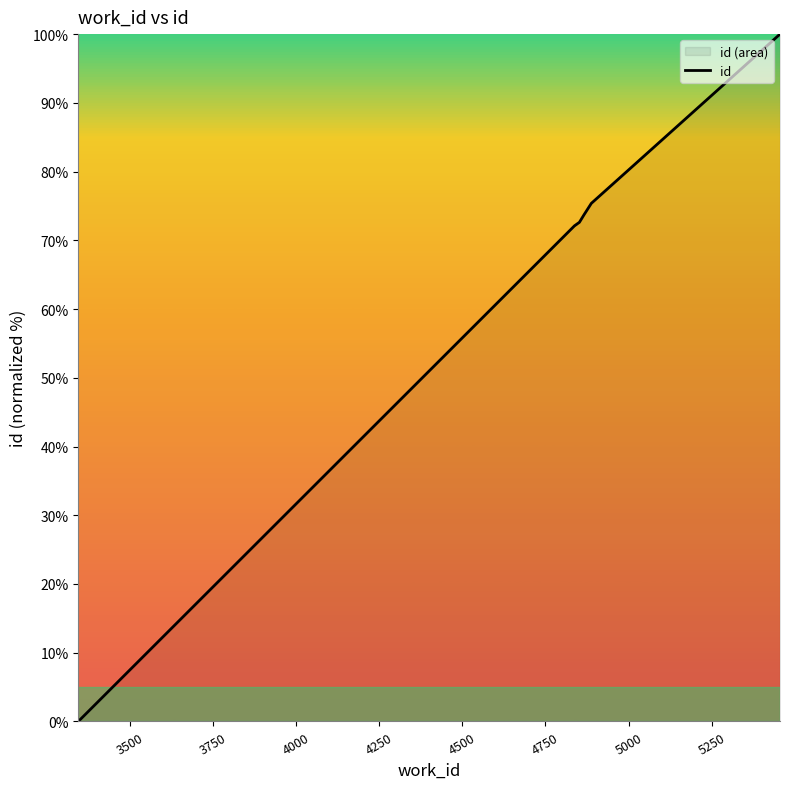

What is the difference between the maximum and minimum values?

100.0